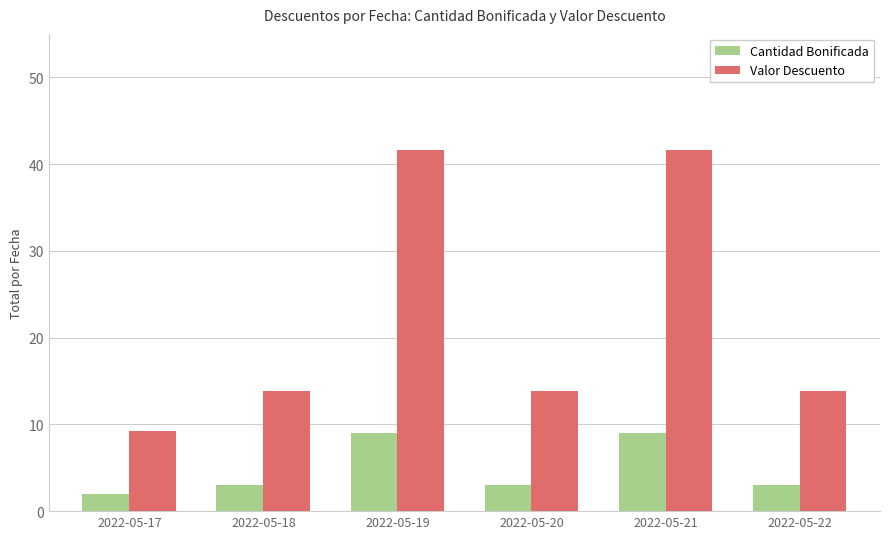

What is the maximum value shown in the chart?

41.7